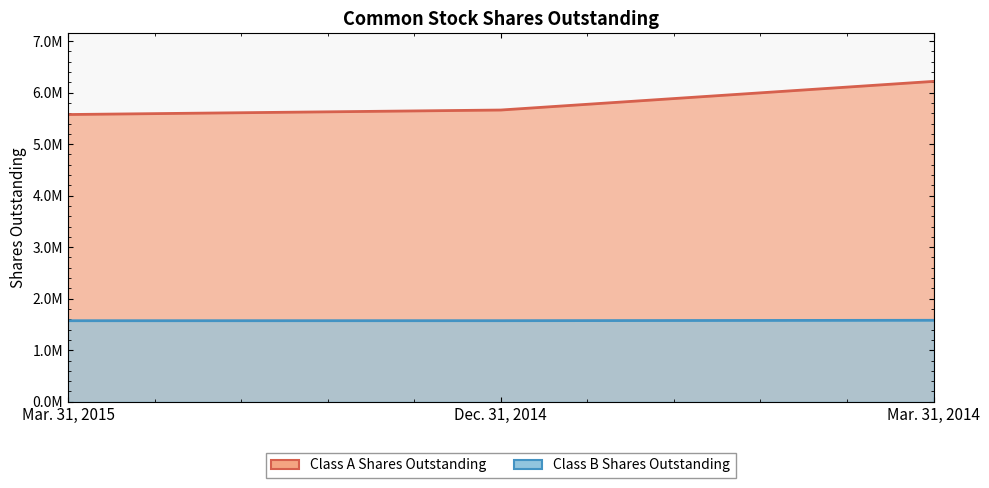

What position from the left is Mar. 31, 2014?

3